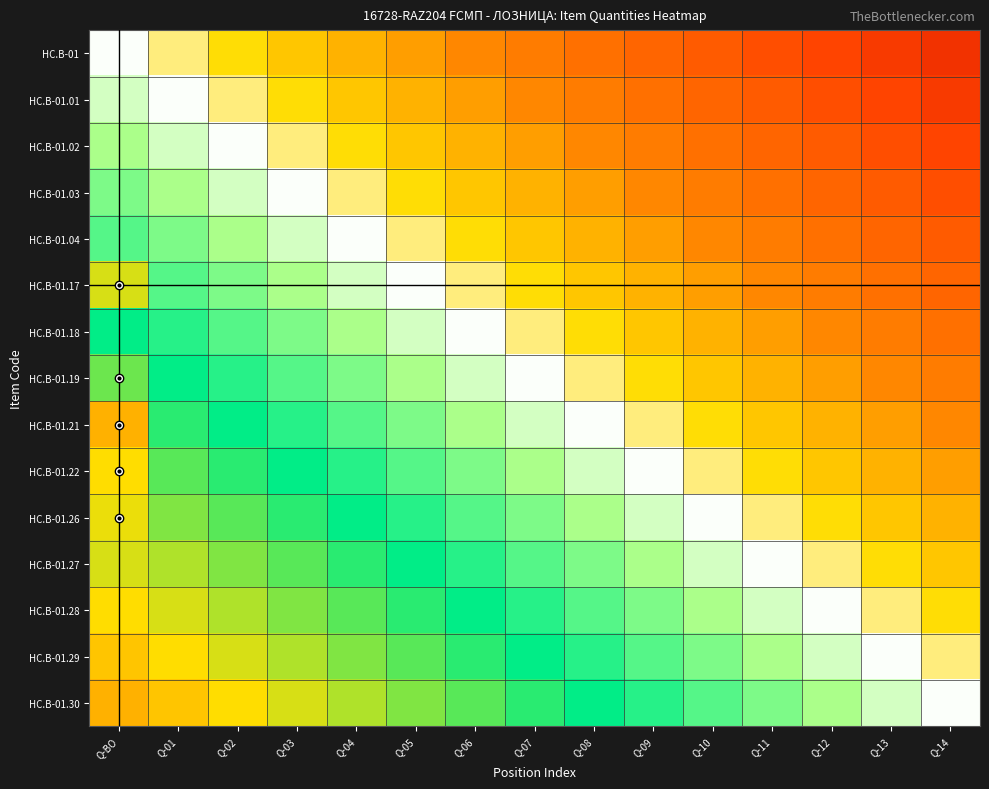

Count the number of categories in the chart.

15